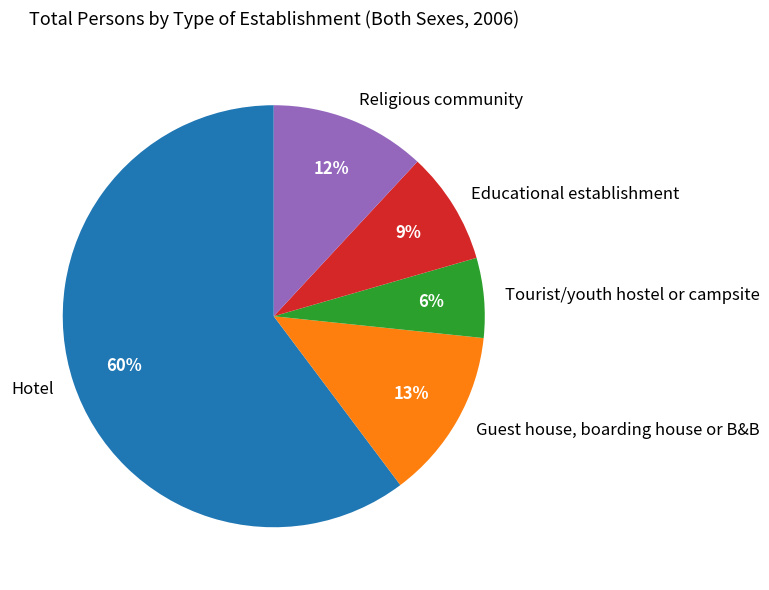

Between Hotel and Religious community, which is larger?

Hotel